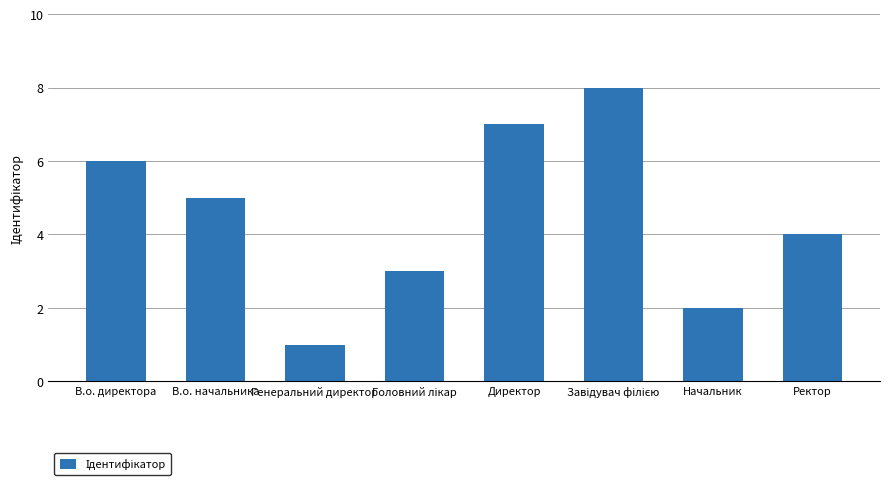

Is it true that the value at Директор is 11?

False